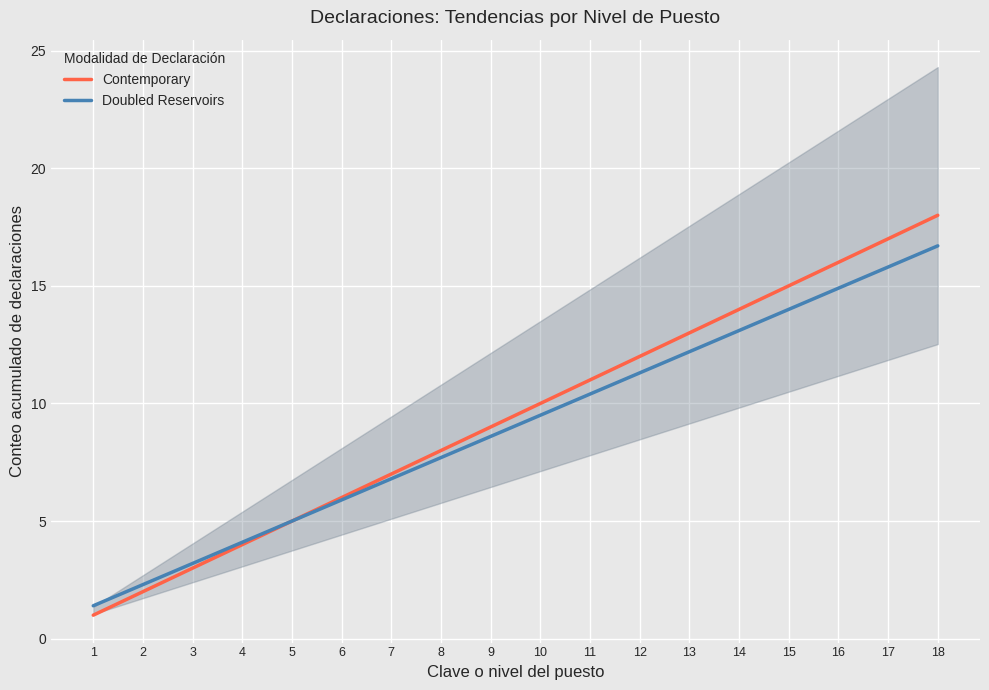

What is the average value of the Contemporary series?

9.5